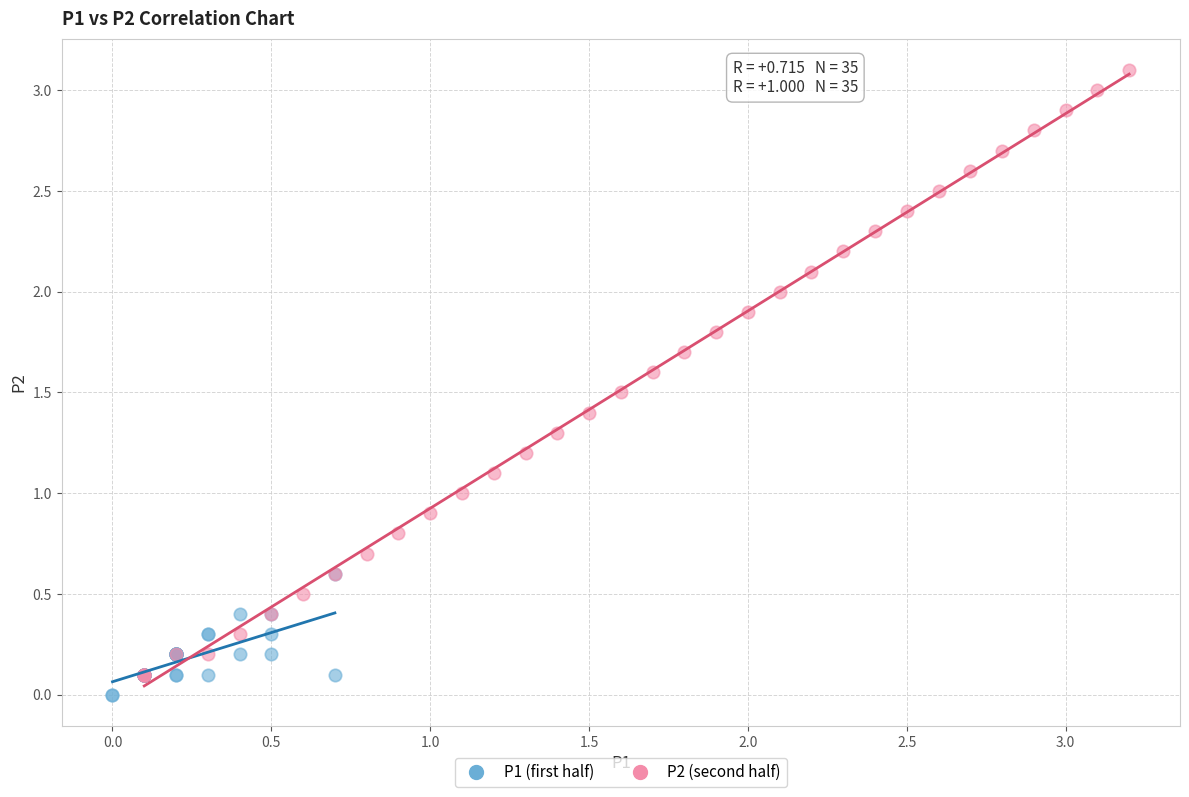

Which series has the widest spread of Y values?

P2 (second half)